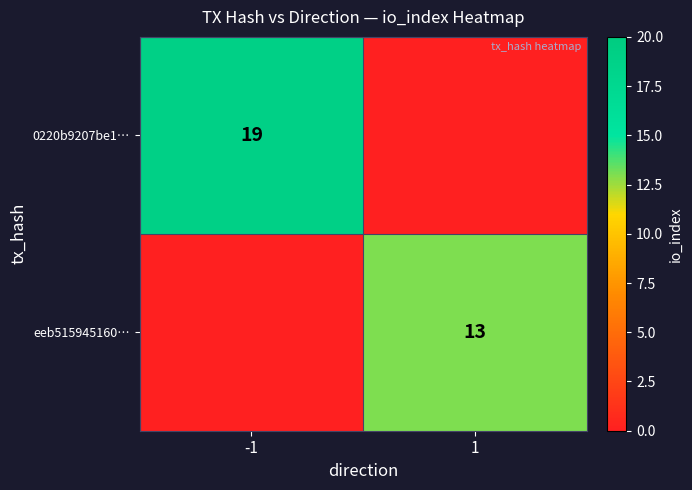

Is the value of eeb515945160… at 1 greater than the value of 0220b9207be1… at -1?

No